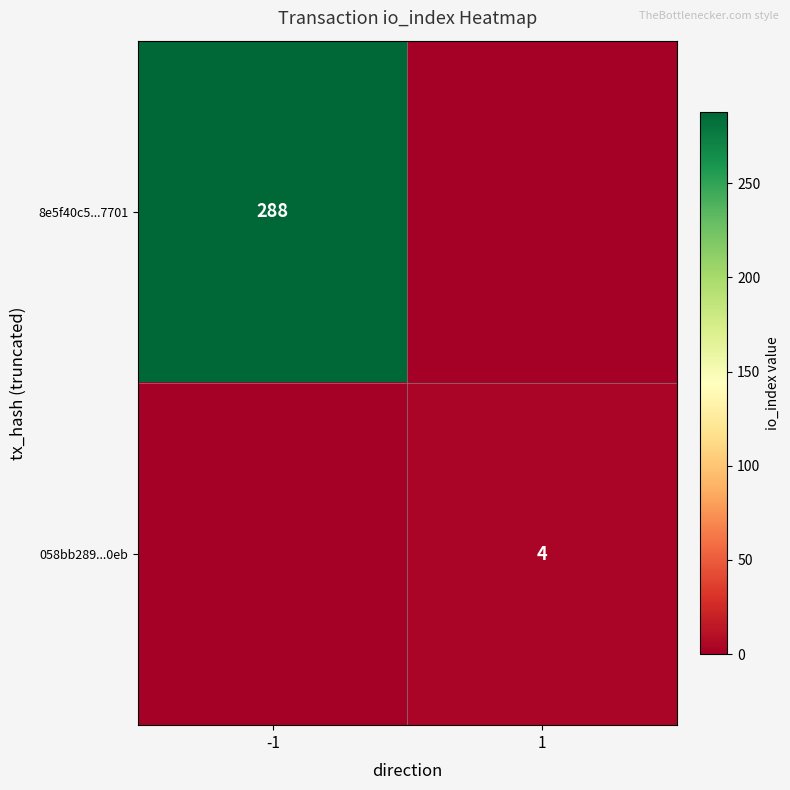

The value of 058bb289...0eb at 1 is 4. True or false?

True